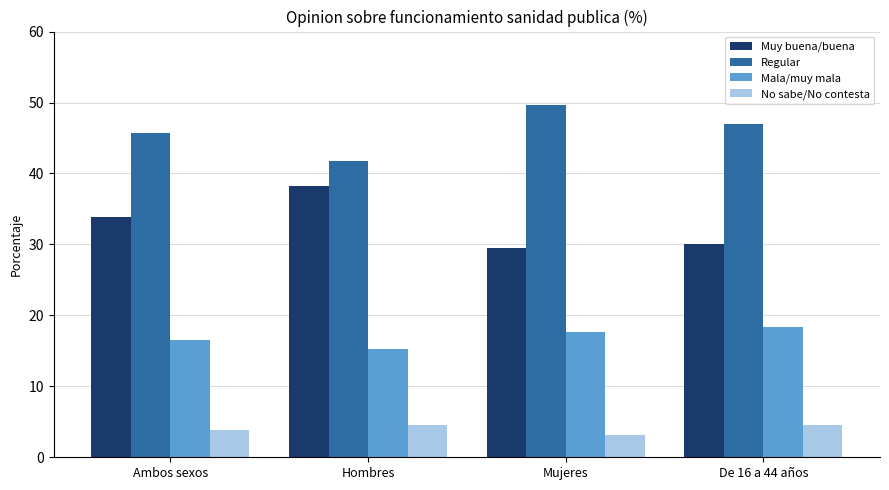

How many categories are shown in the chart?

4